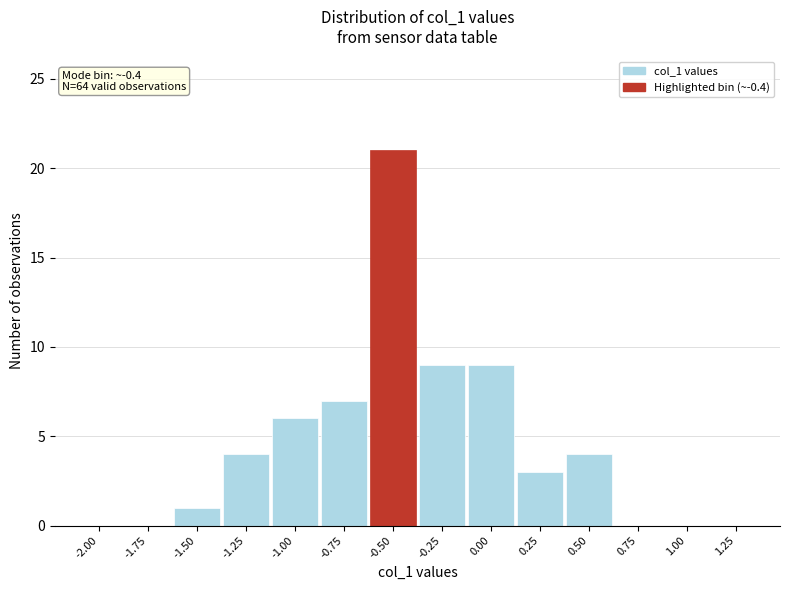

Reading left to right, what are all the values shown in this chart?

-2.00=0	-1.75=0	-1.50=1	-1.25=4	-1.00=6	-0.75=7	-0.50=21	-0.25=9	0.00=9	0.25=3	0.50=4	0.75=0	1.00=0	1.25=0